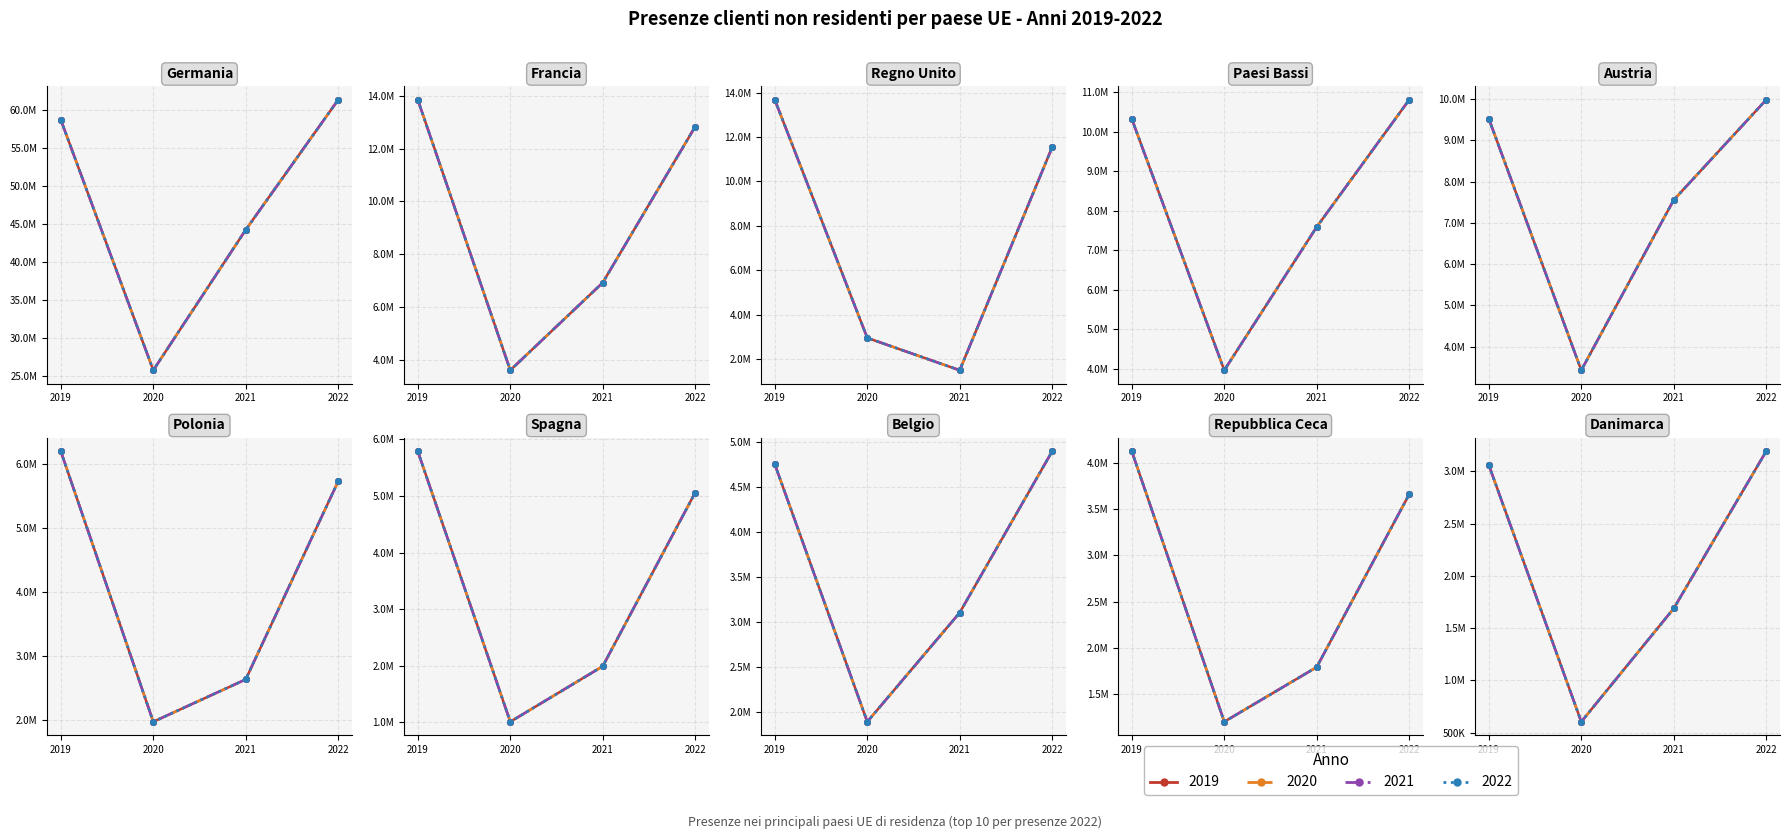

Which series has the widest spread of values?

2022